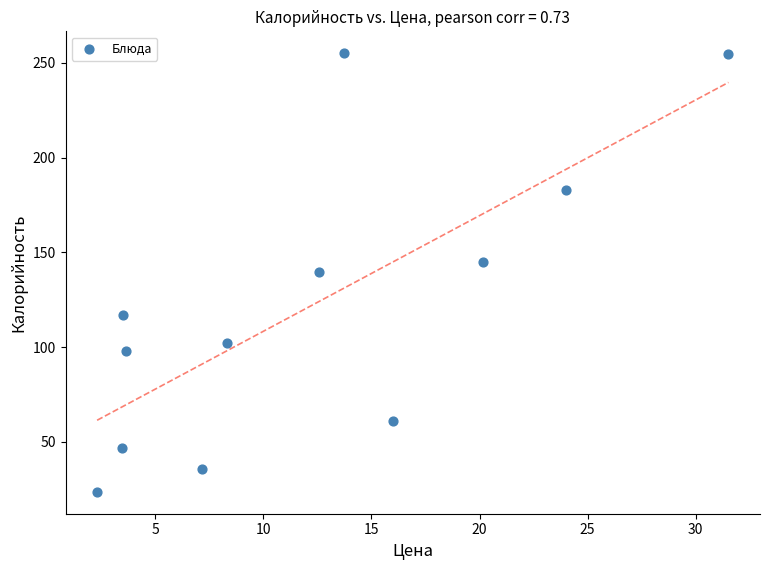

What is the range of X values (max minus min)?

29.2